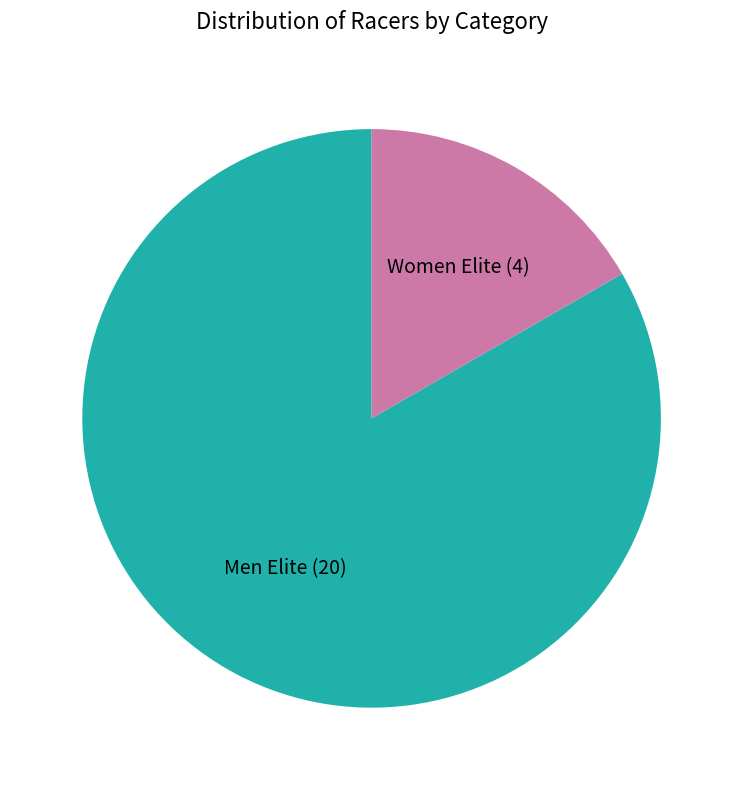

Does any single category account for the majority?

Yes